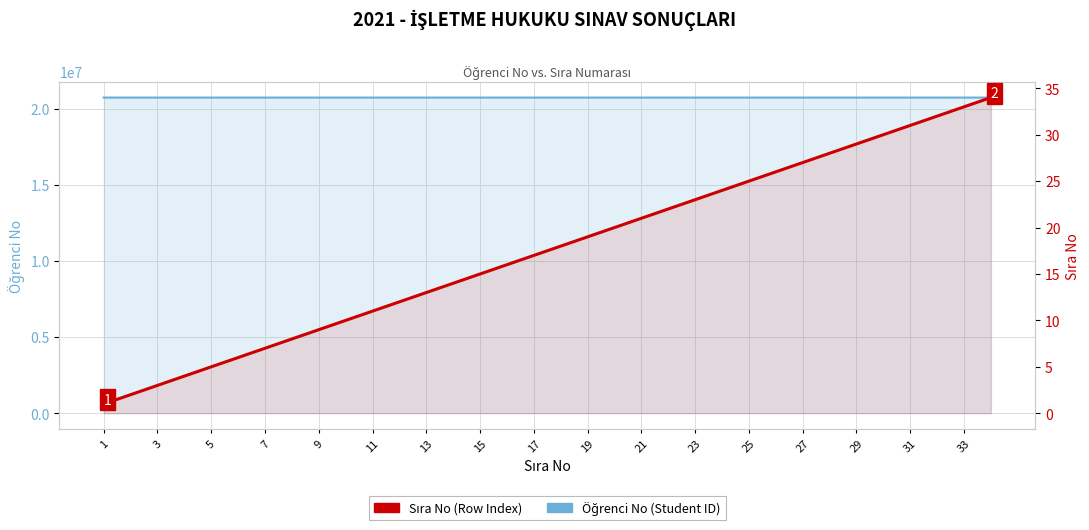

At which label does Öğrenci No (Student ID) reach its peak?

33